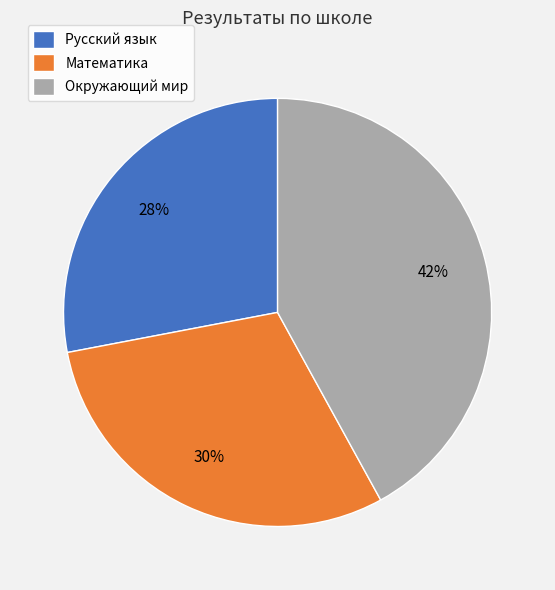

Which category has the biggest portion of the pie?

Окружающий мир